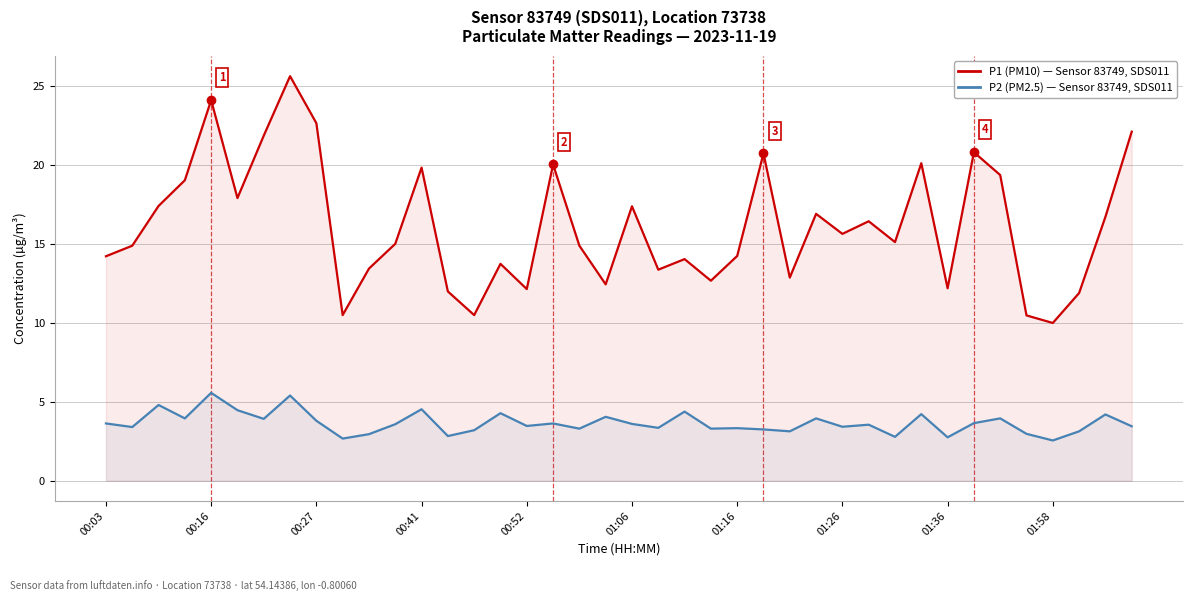

What is the spread (max minus min) of values at 37?

8.8